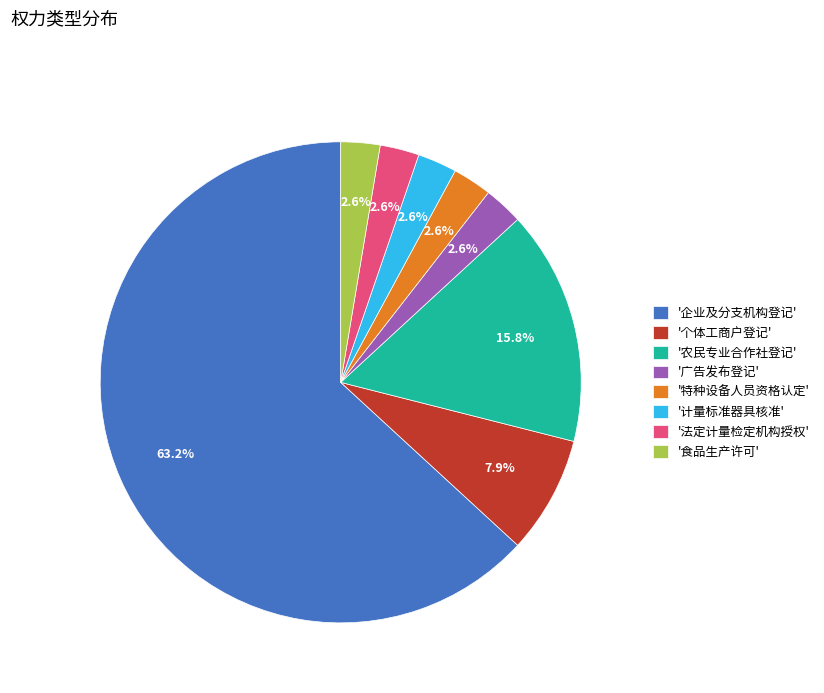

Which category has the biggest portion of the pie?

'企业及分支机构登记'